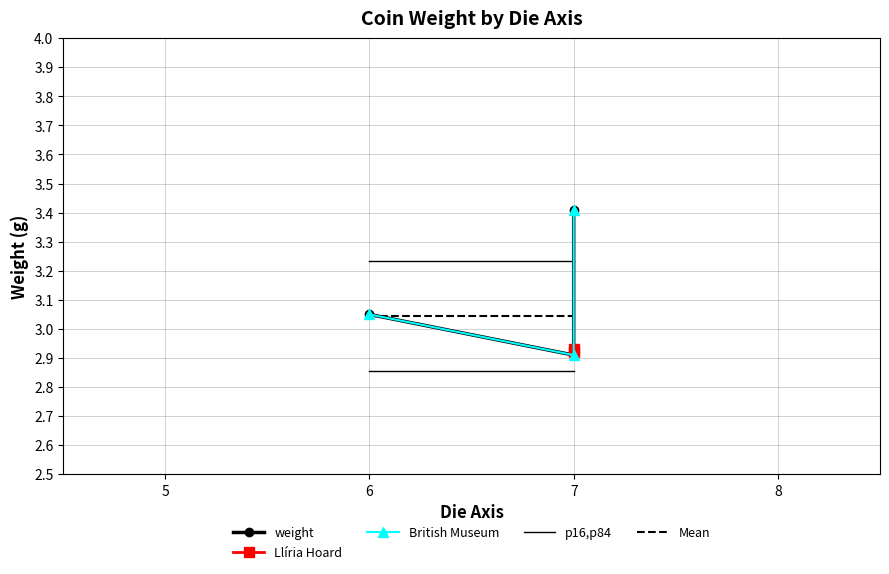

True or false: the data has more than 1 interior local peaks.

False